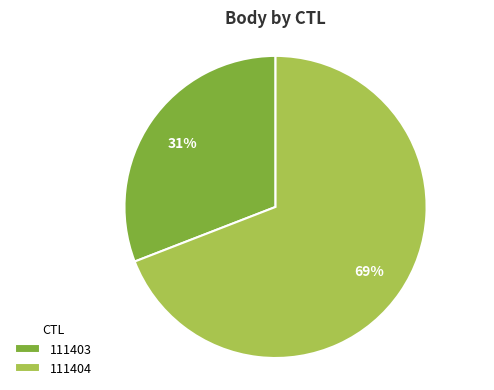

What is the smallest slice in the pie chart?

111403